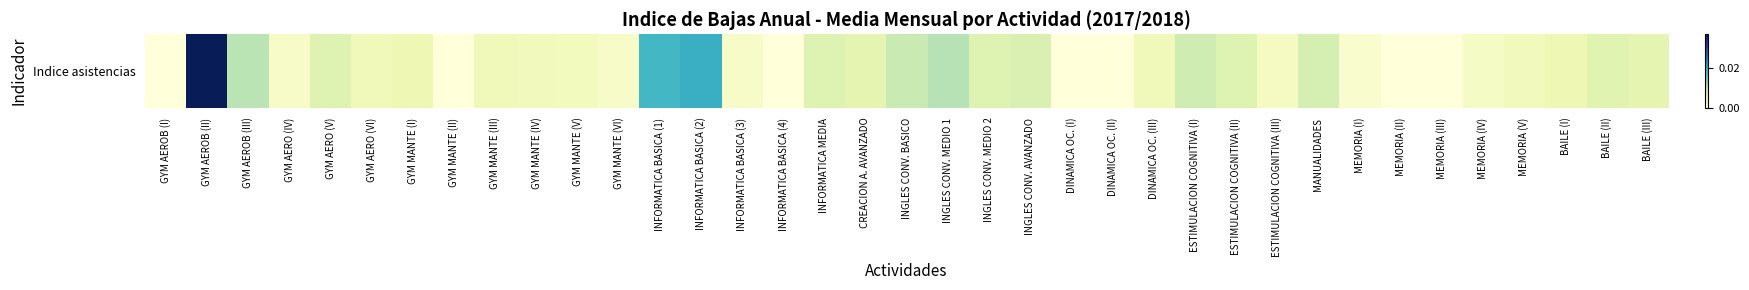

Rank the categories by value from lowest to highest.

GYM AEROB (I), GYM MANTE (II), INFORMATICA BASICA (4), DINAMICA OC. (I), DINAMICA OC. (II), MEMORIA (II), MEMORIA (III), MEMORIA (I), GYM AERO (IV), GYM MANTE (VI), INFORMATICA BASICA (3), MEMORIA (IV), ESTIMULACION COGNITIVA (III), GYM MANTE (V), MEMORIA (V), GYM MANTE (IV), GYM AERO (VI), GYM MANTE (III), DINAMICA OC. (III), GYM MANTE (I), BAILE (I), CREACION A. AVANZADO, BAILE (III), BAILE (II), ESTIMULACION COGNITIVA (II), GYM AERO (V), INFORMATICA MEDIA, INGLES CONV. MEDIO 2, INGLES CONV. AVANZADO, MANUALIDADES, ESTIMULACION COGNITIVA (I), INGLES CONV. BASICO, GYM AEROB (III), INGLES CONV. MEDIO 1, INFORMATICA BASICA (1), INFORMATICA BASICA (2), GYM AEROB (II)